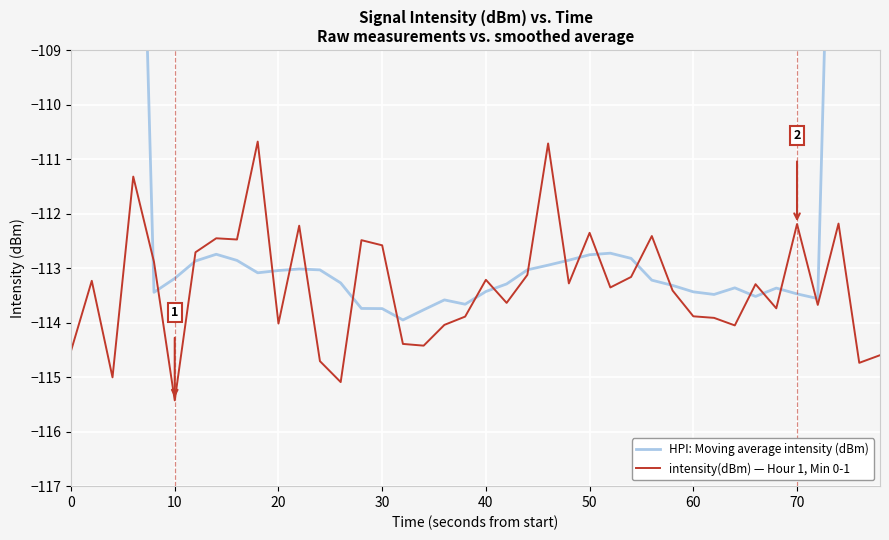

Reading right to left, transcribe all the data shown in this chart.

HPI: Moving average intensity (dBm): -70.9	-85.1	-99.3	-113.6	-113.5	-113.4	-113.5	-113.4	-113.5	-113.4	-113.3	-113.2	-112.8	-112.7	-112.8	-112.9	-112.9	-113.0	-113.3	-113.4	-113.7	-113.6	-113.8	-114.0	-113.7	-113.7	-113.3	-113.0	-113.0	-113.0	-113.1	-112.9	-112.7	-112.9	-113.2	-113.4	-99.4	-85.3	-70.9	-56.8
intensity(dBm) — Hour 1, Min 0-1: -114.6	-114.7	-112.2	-113.7	-112.2	-113.7	-113.3	-114.1	-113.9	-113.9	-113.4	-112.4	-113.2	-113.4	-112.4	-113.3	-110.7	-113.1	-113.6	-113.2	-113.9	-114.0	-114.4	-114.4	-112.6	-112.5	-115.1	-114.7	-112.2	-114.0	-110.7	-112.5	-112.5	-112.7	-115.4	-112.9	-111.3	-115.0	-113.2	-114.5